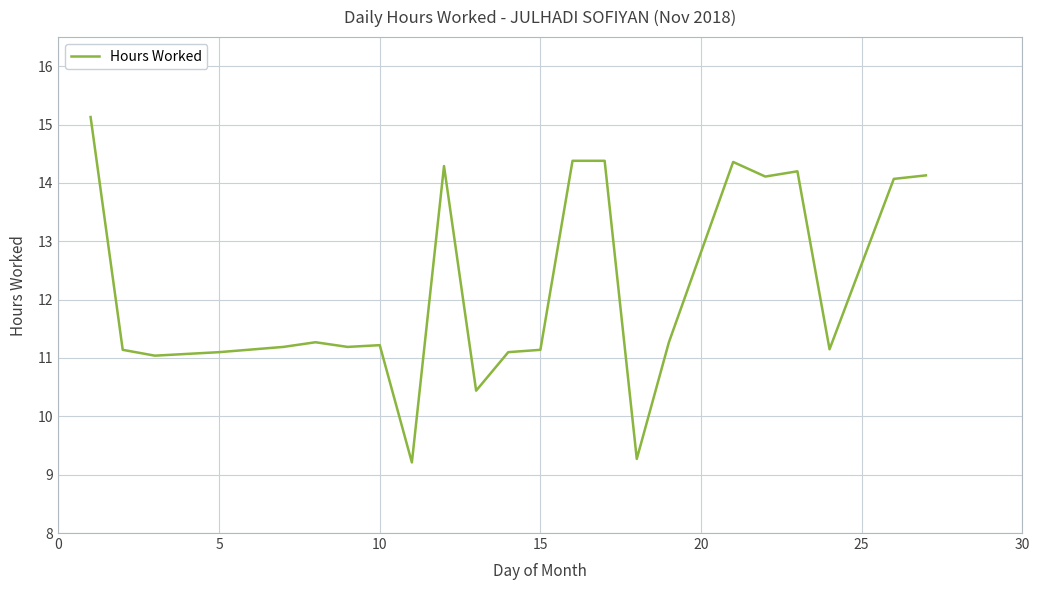

What is the difference between the maximum and minimum values?

5.9